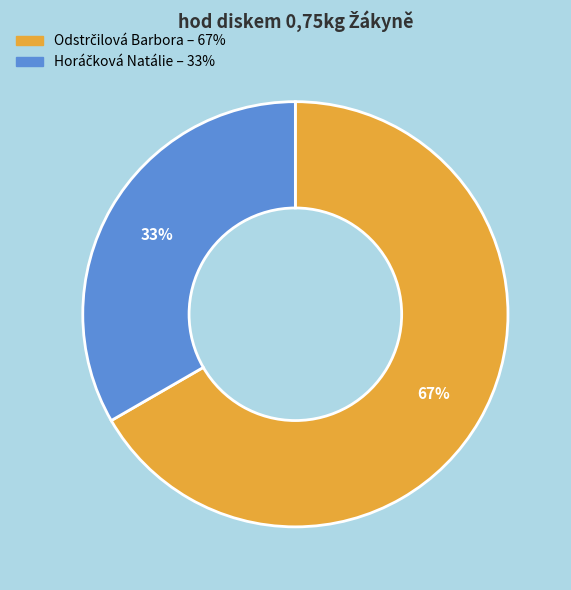

Is there any slice that represents more than half of the pie?

Yes